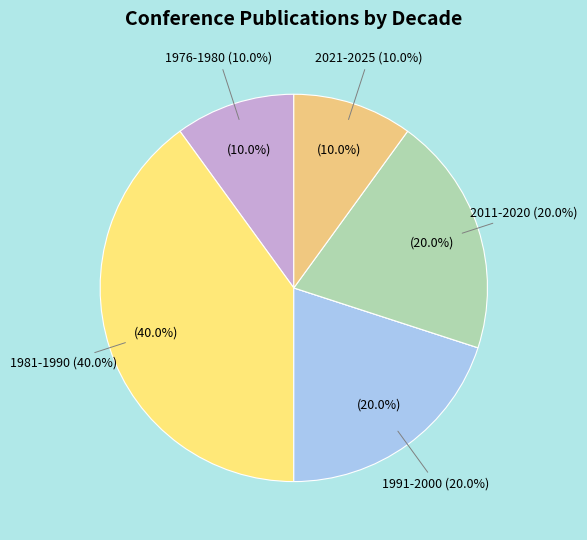

Does 1988 (Wehgartner) represent more than half of the total?

No